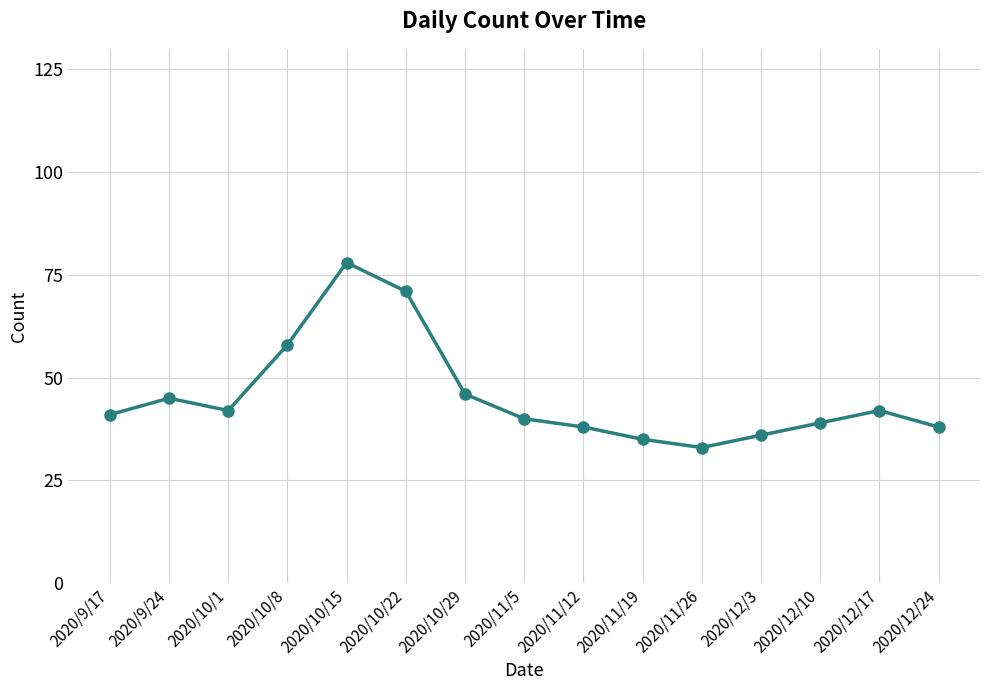

At which category does the data reach its first local peak?

2020/9/24